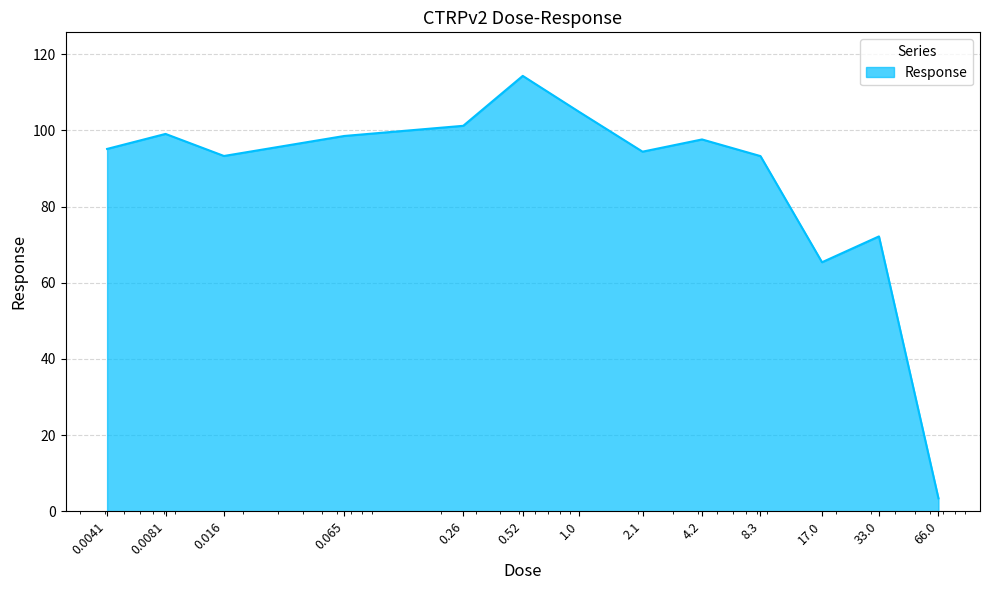

What is the smallest value displayed?

3.4